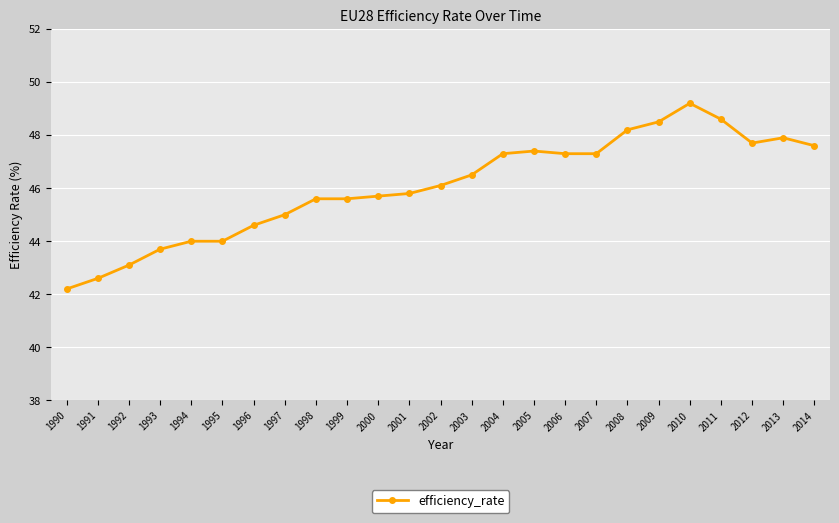

What is the average value?

46.1